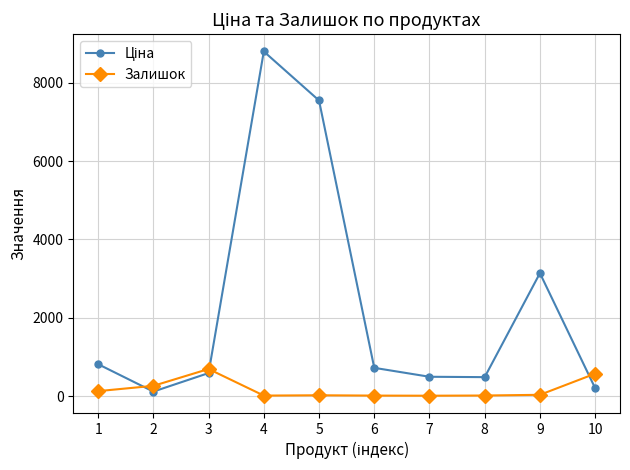

What is the total value across all series at 3?

1276.0